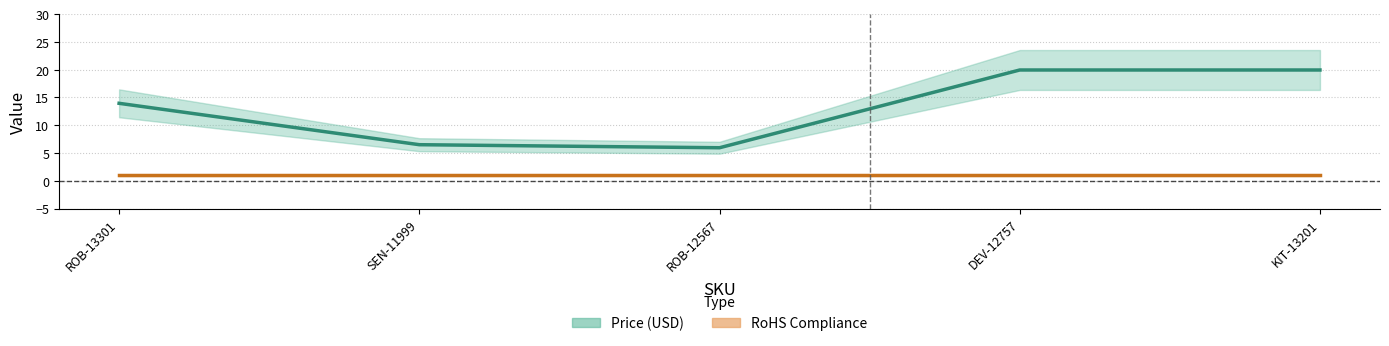

True or false: the data shows 13.9 at ROB-13301.

True